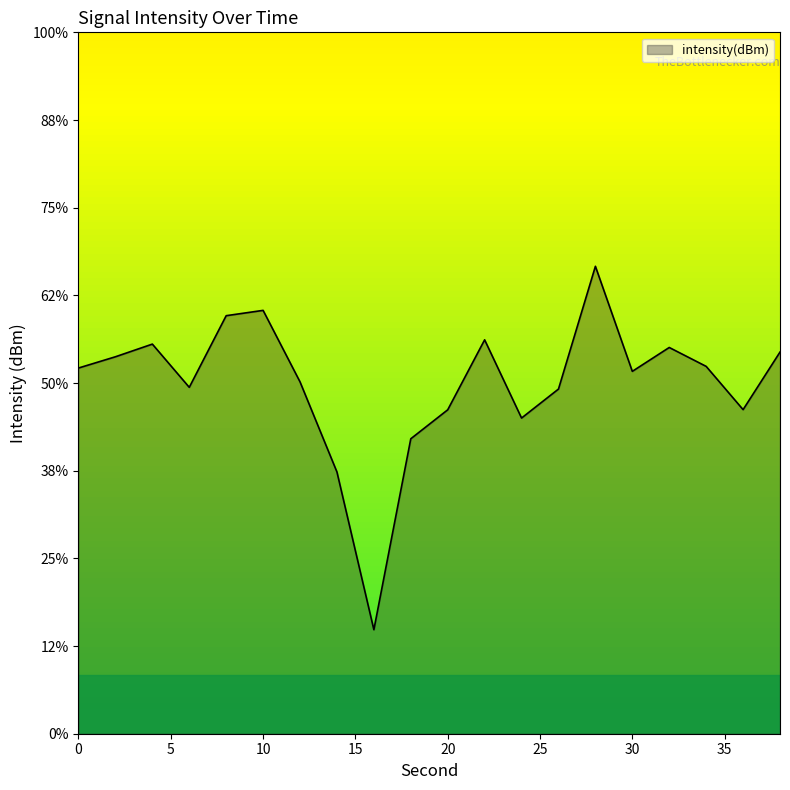

Where does the data first go above -128?

2